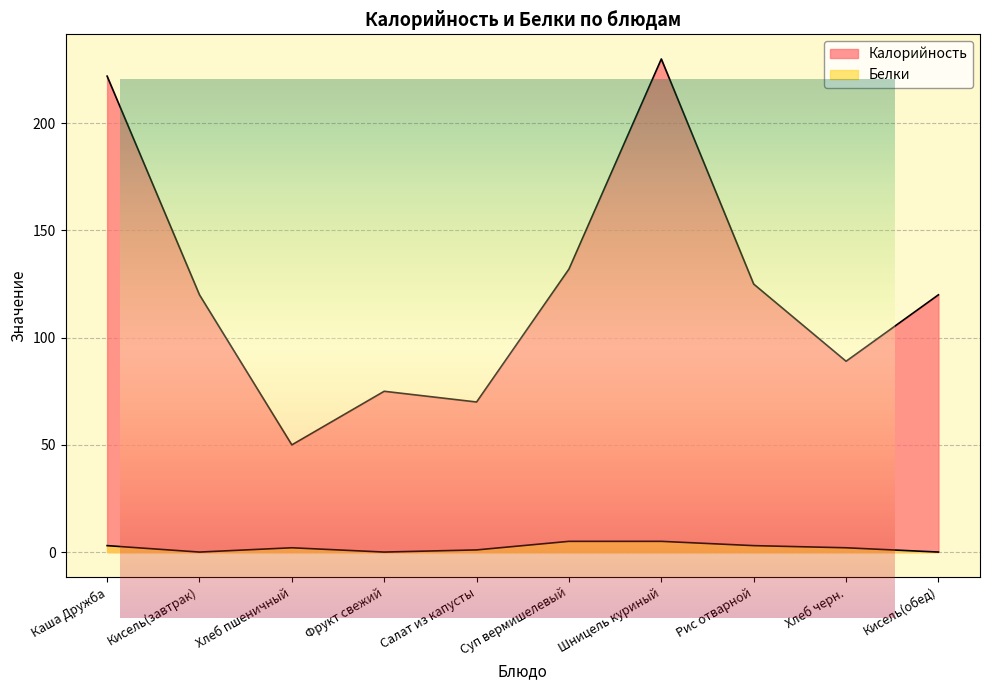

True or false: Белки and Калорийность intersect in this chart.

False